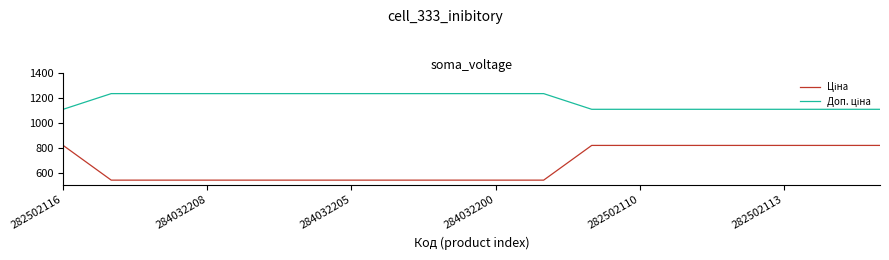

What is the maximum value shown in the chart?

1235.4